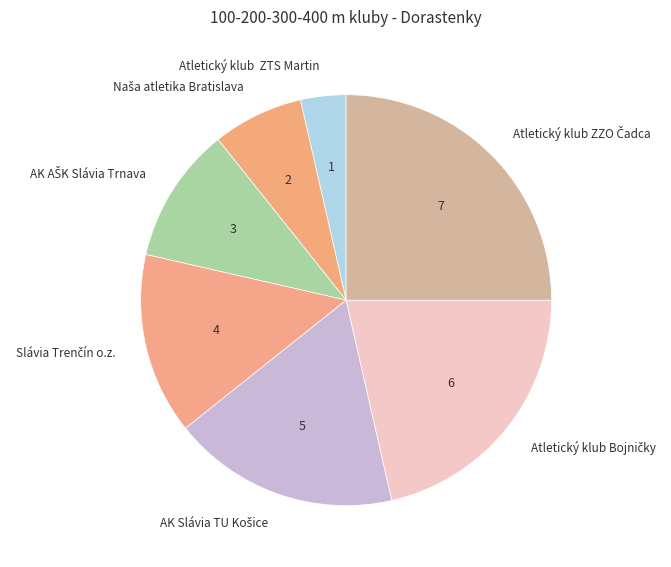

Does any single category account for the majority?

No